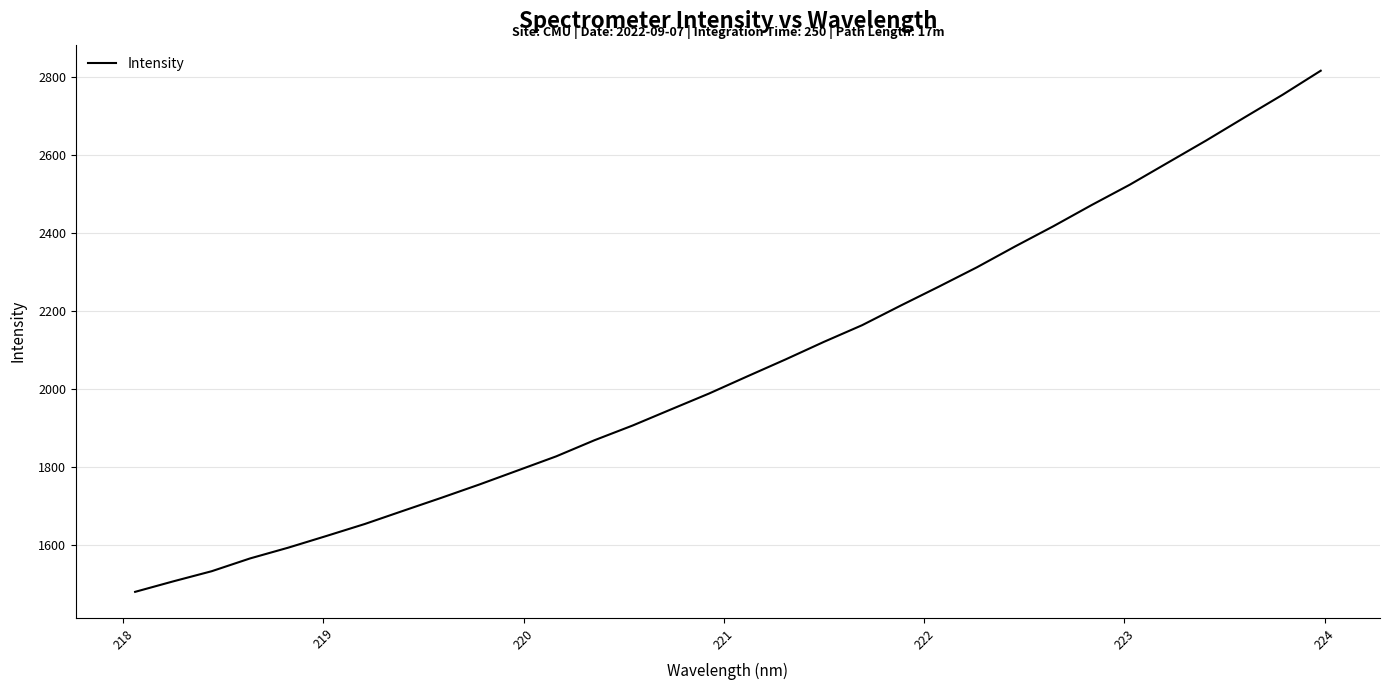

What is the difference between the maximum and minimum values?

1335.7